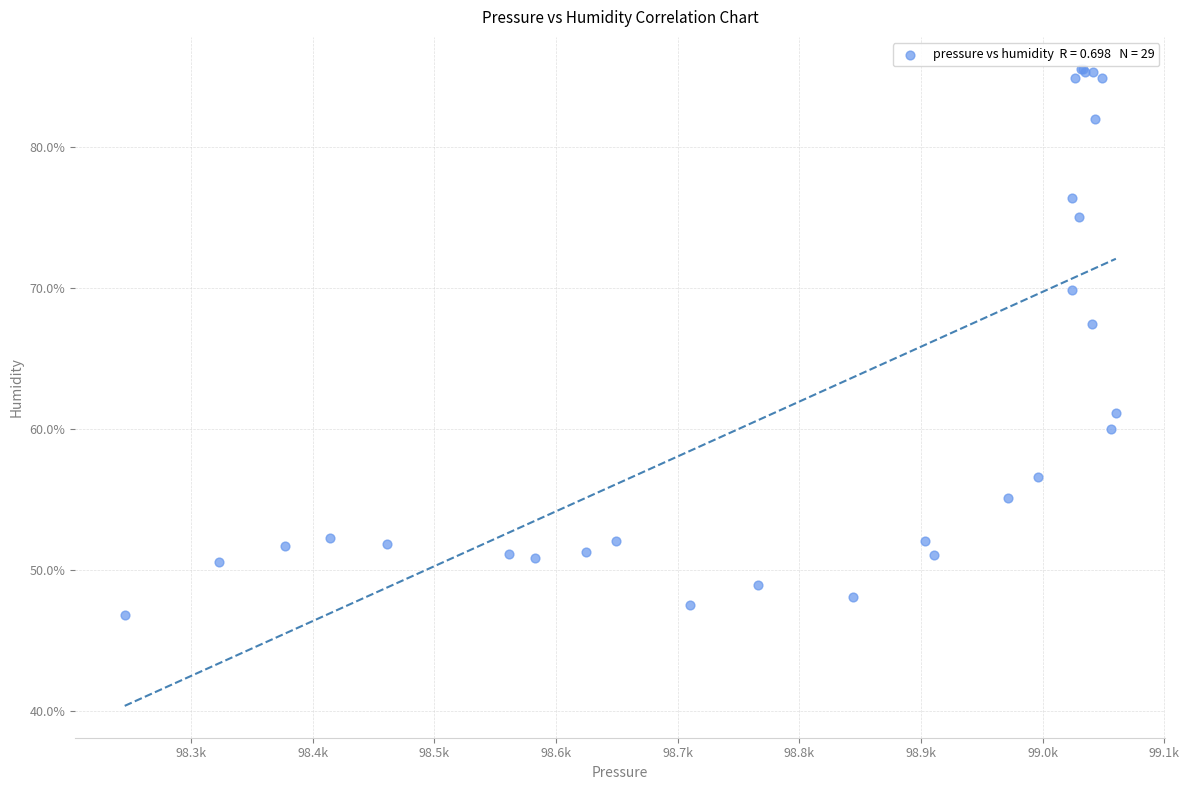

What Y value in the scatter plot is closest to 66?

67.5